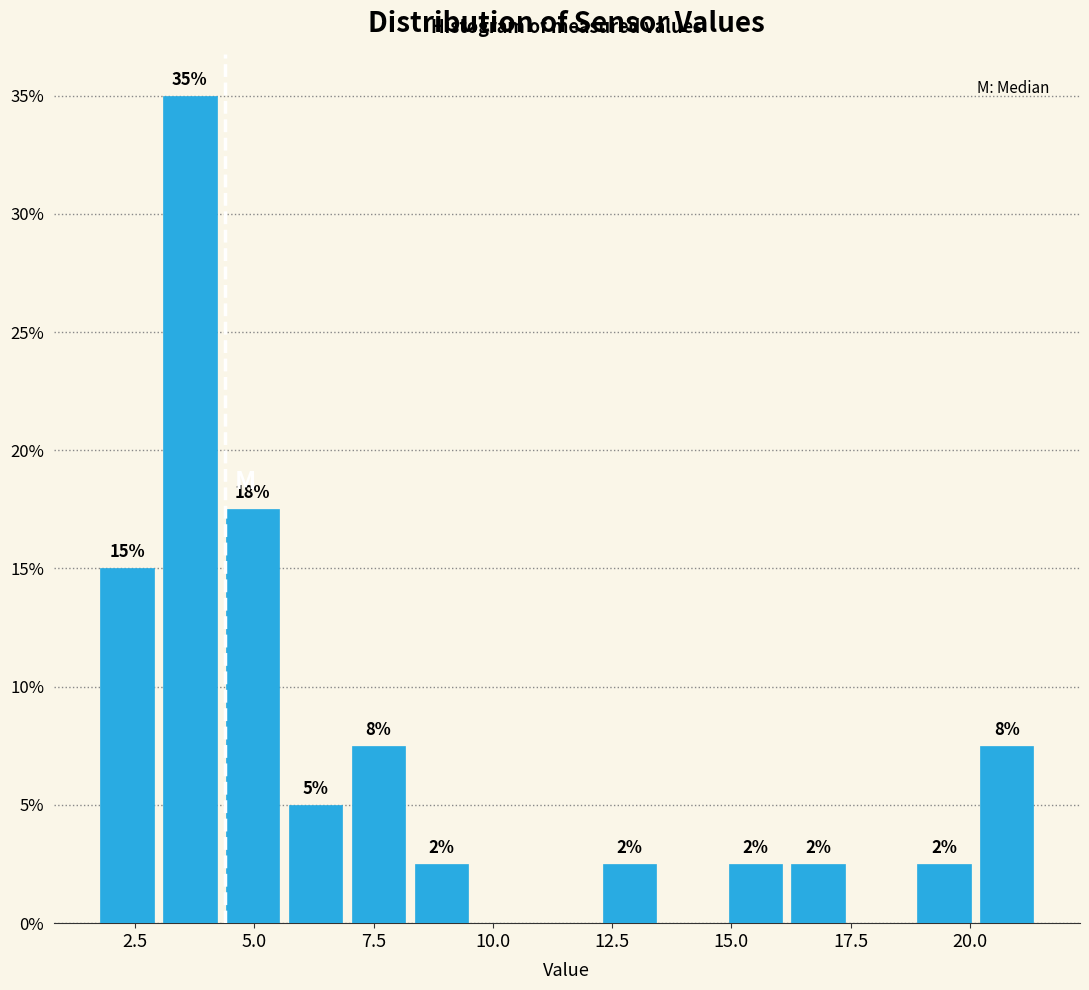

Around what value on the x-axis is the tallest bar? Give the approximate position of its centre, as read against the axis.

3.5